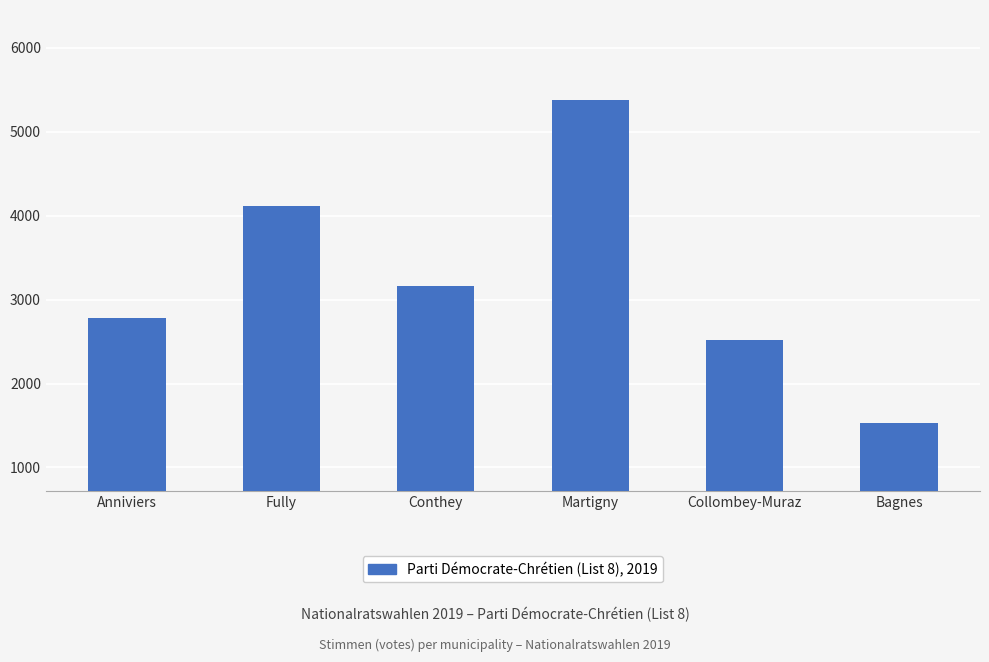

Rank the categories by value from lowest to highest.

Bagnes, Collombey-Muraz, Anniviers, Conthey, Fully, Martigny